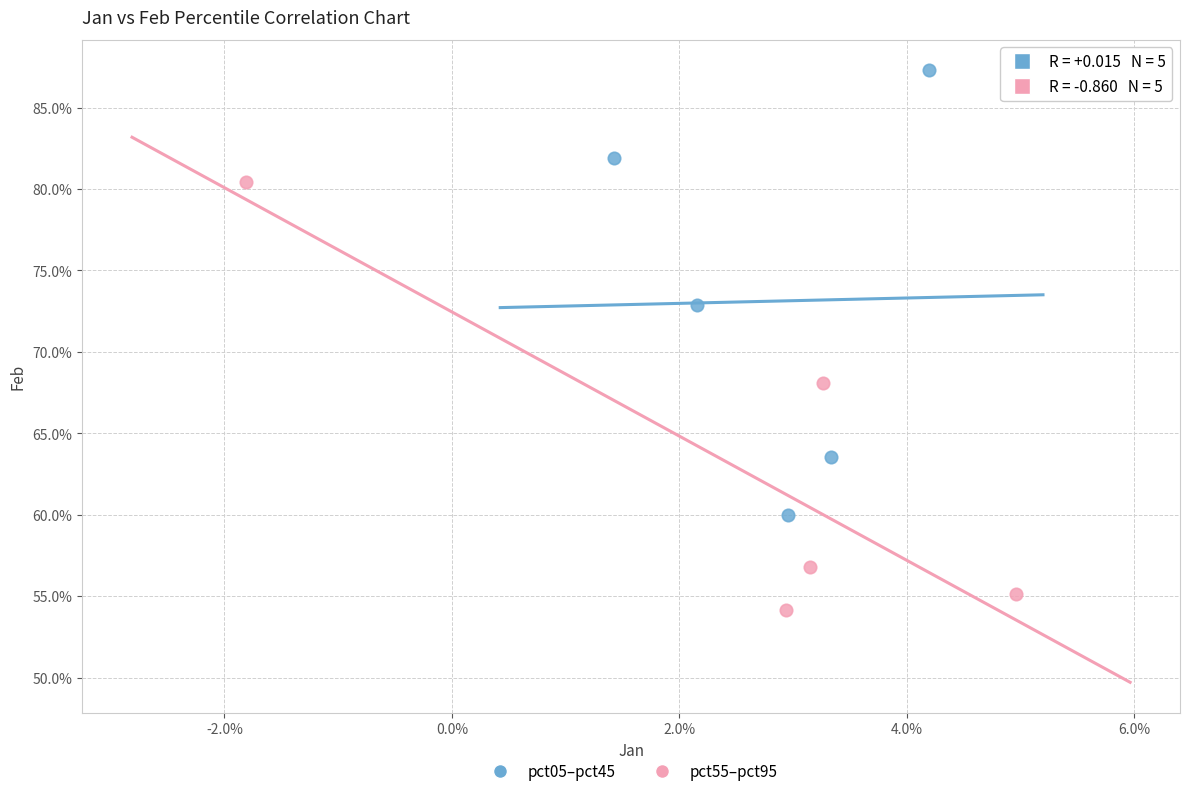

What are all the series names shown in the legend?

pct05–pct45, pct55–pct95